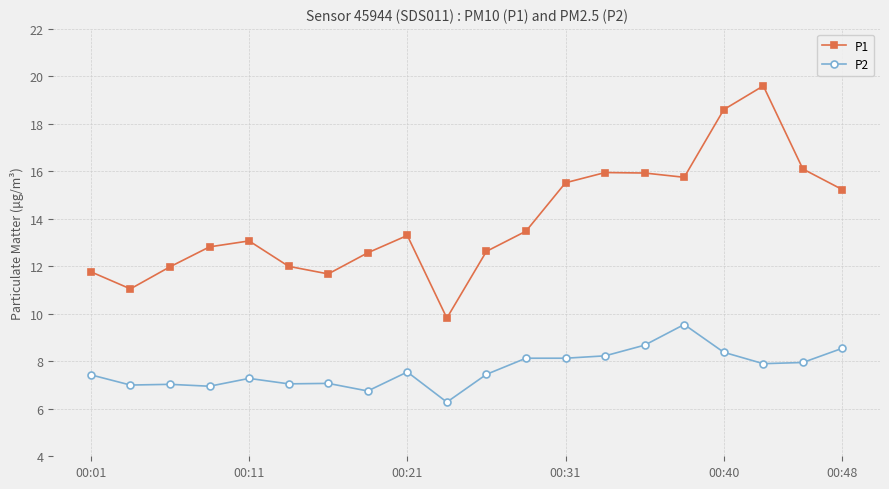

What is the value of the P1 point at the 9th from the left?

13.3